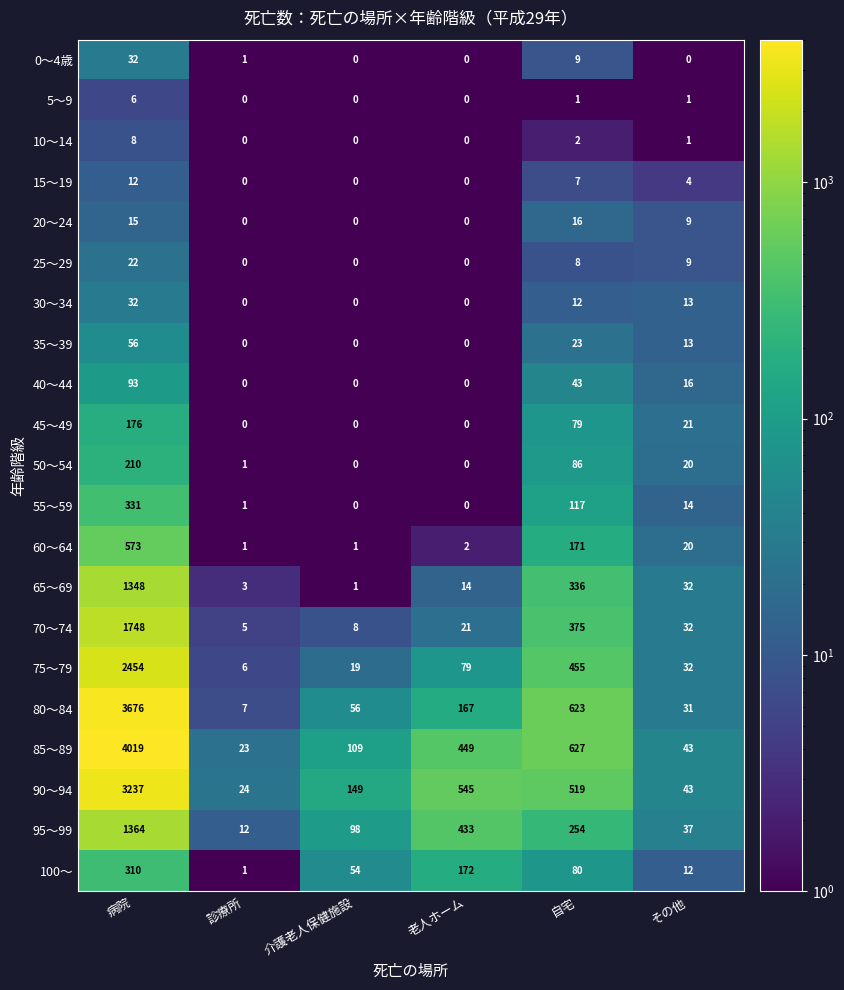

What is the spread (max minus min) of values at 介護老人保健施設?

149